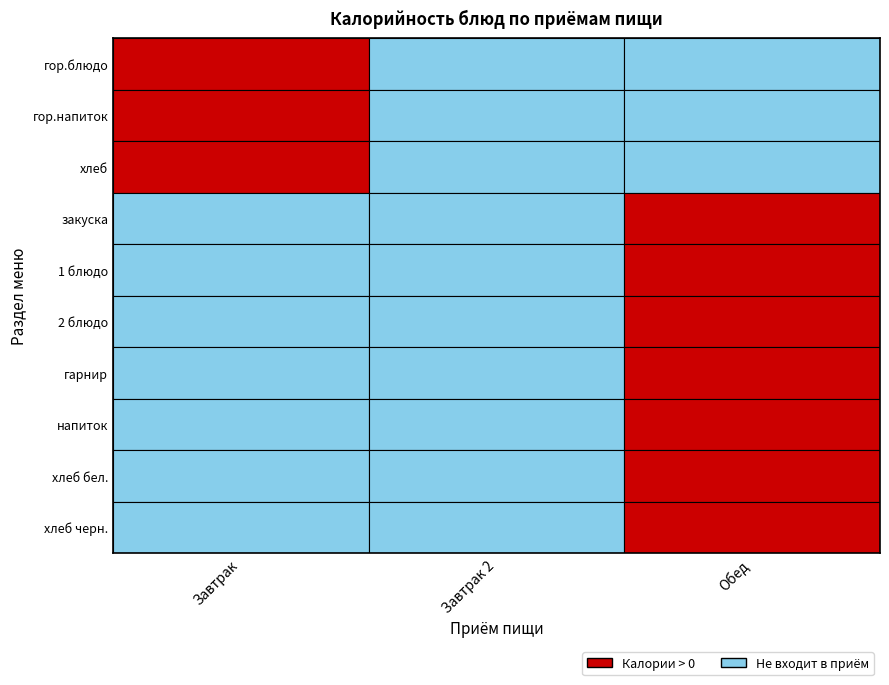

What is the average value of the гарнир series?

55.6